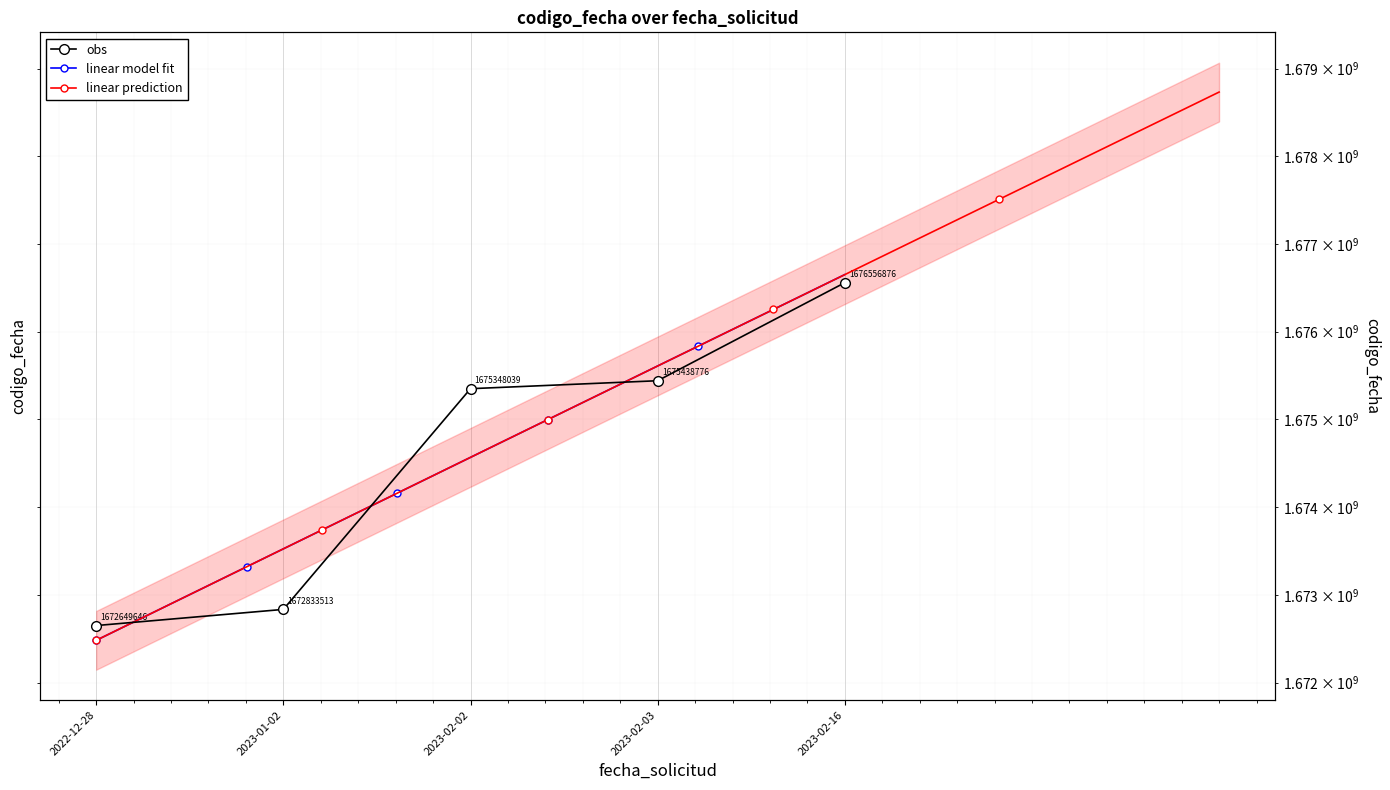

Reading left to right, what are all the values shown in this chart?

2022-12-28=1672649646	2023-01-02=1672833513	2023-02-02=1675348039	2023-02-03=1675438776	2023-02-16=1676556876